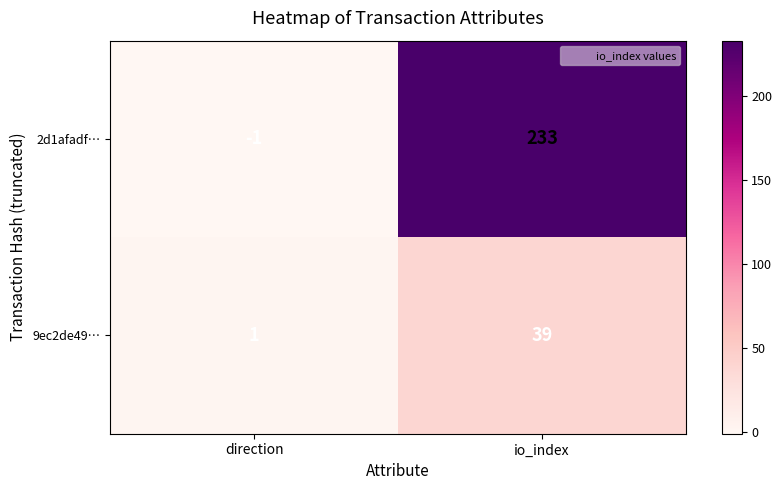

Between direction and io_index, which series saw the biggest shift?

2d1afadf…